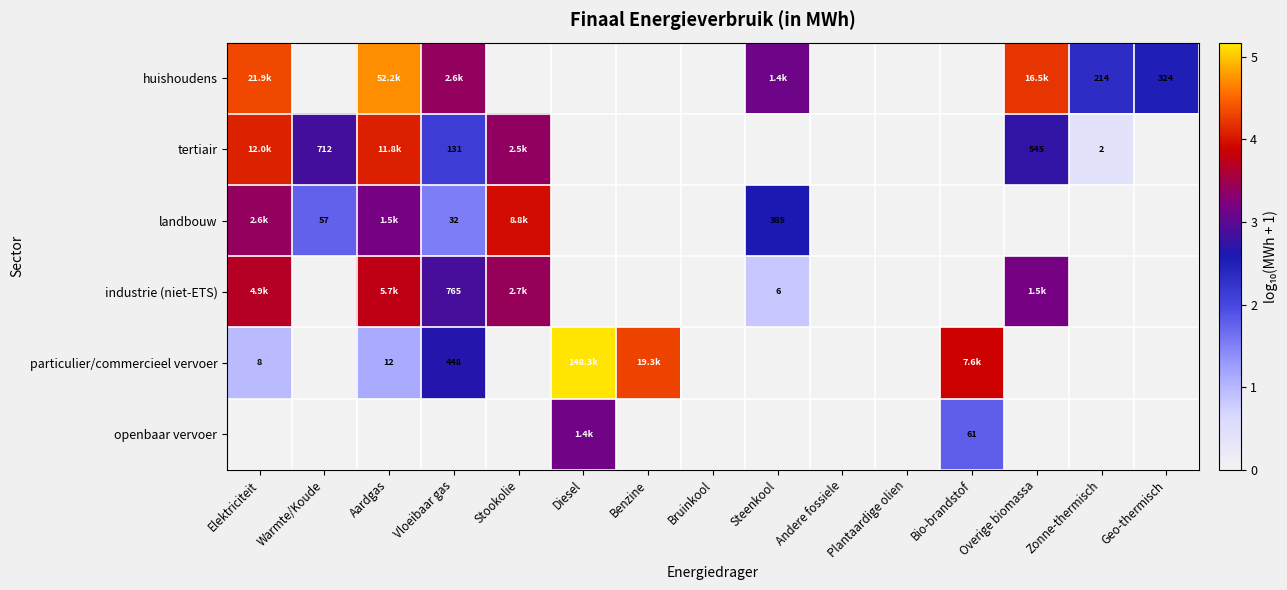

Is the value of tertiair at Bio-brandstof greater than the value of openbaar vervoer at Diesel?

No